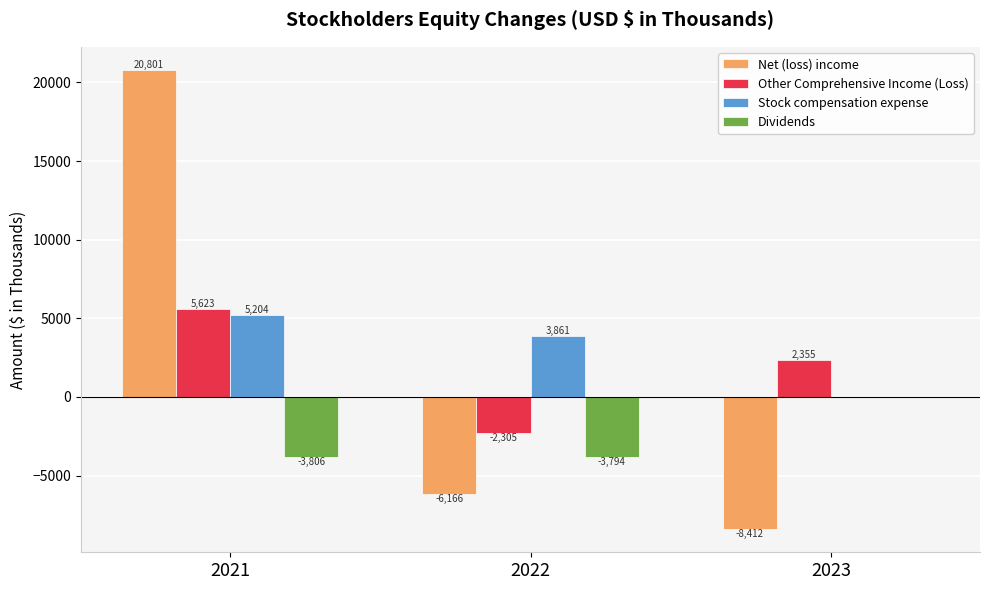

The value of Net (loss) income at 2021 is 20801. True or false?

True